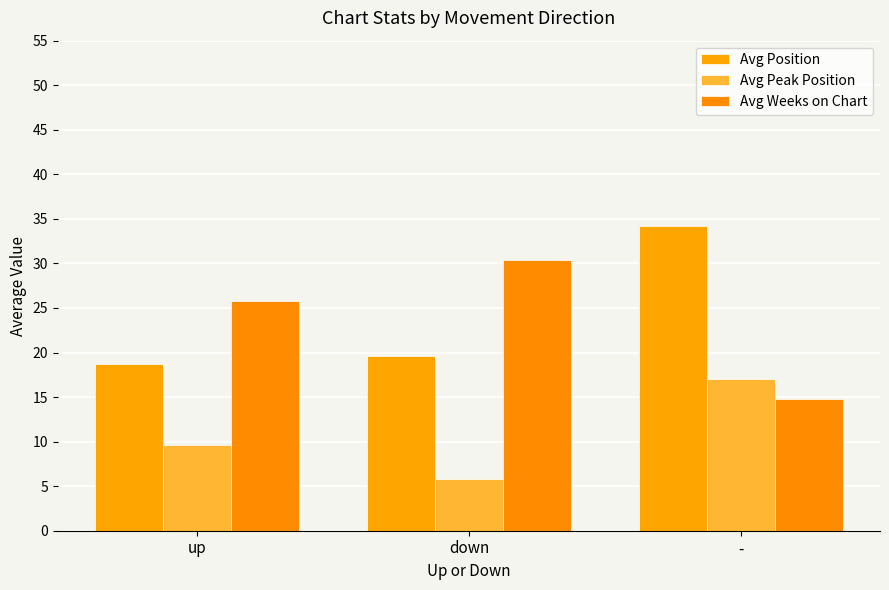

The value of Avg Position at - is 34.2. True or false?

True